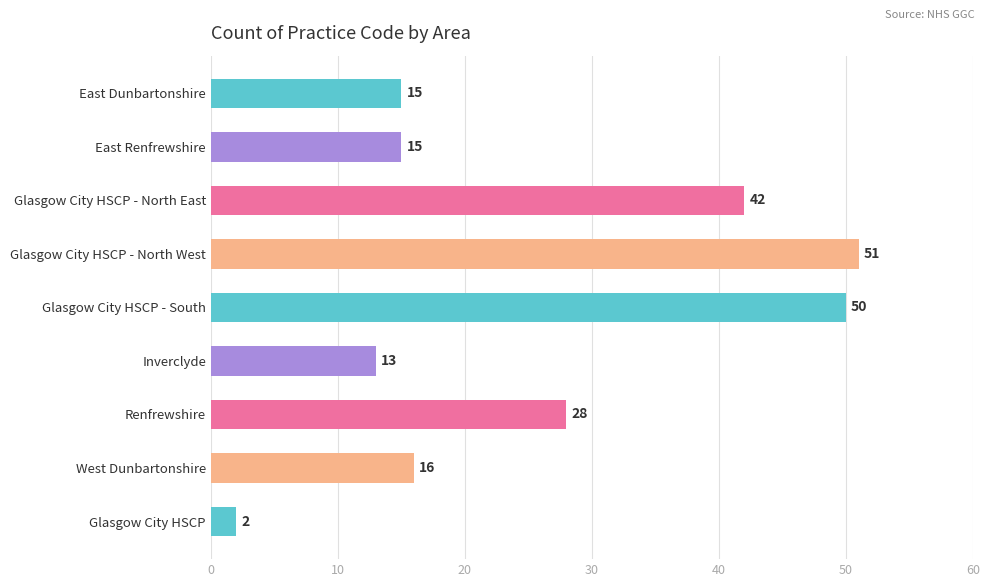

What is the sum of all values?

232